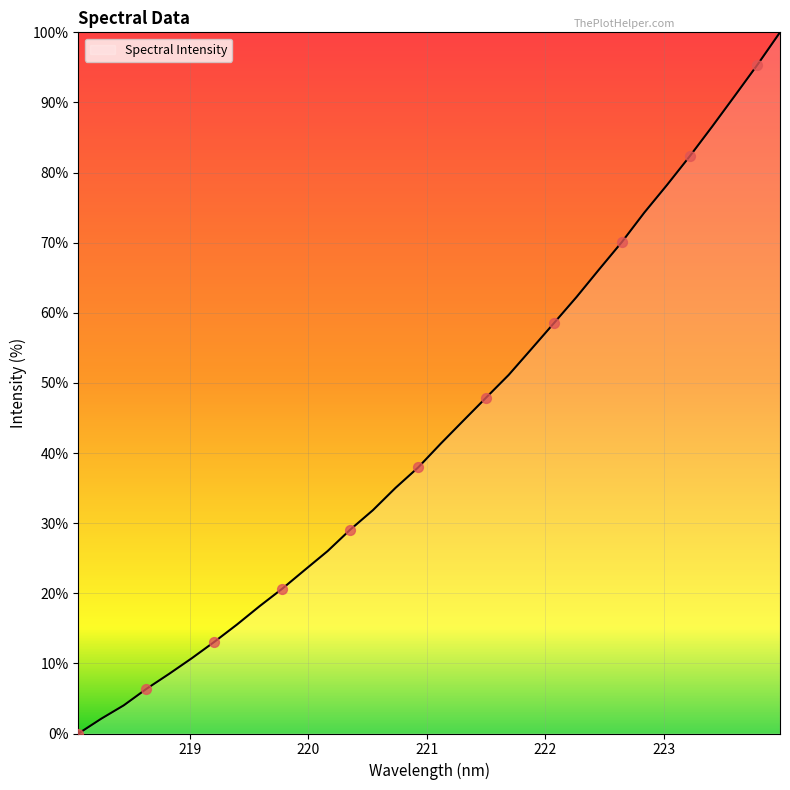

What is the difference between the maximum and minimum values?

100.0